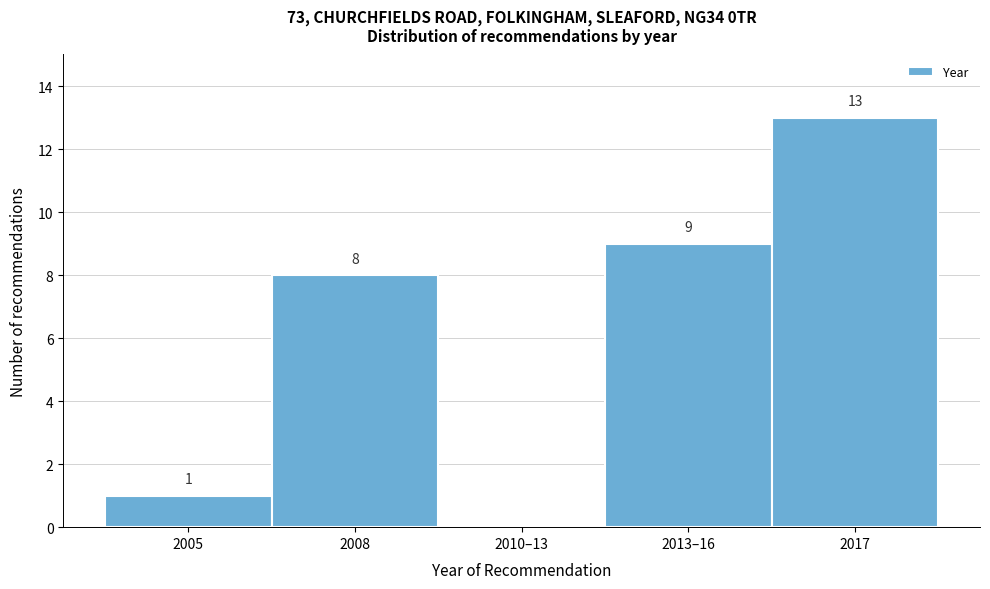

Reading left to right, what are all the values shown in this chart?

2005=1	2008=8	2010–13=0	2013–16=9	2017=13